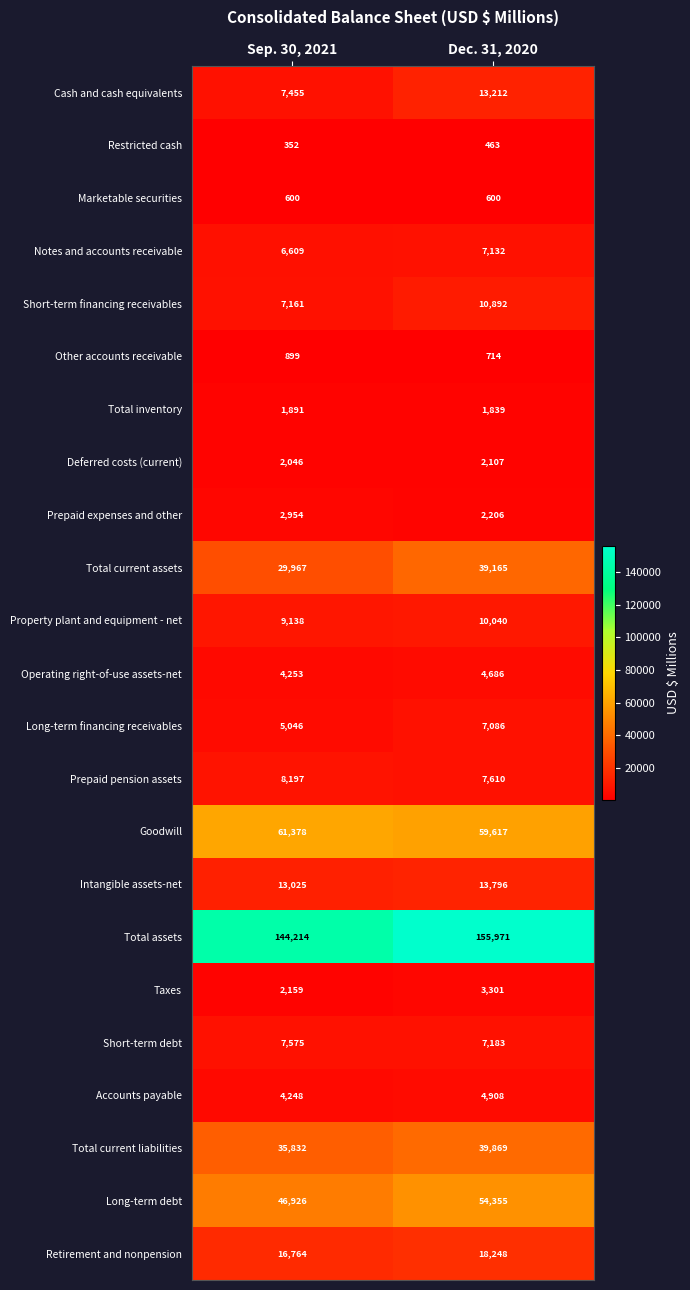

Rank the series at Dec. 31, 2020 from highest to lowest value.

Total assets, Goodwill, Long-term debt, Total current liabilities, Total current assets, Retirement and nonpension, Intangible assets-net, Cash and cash equivalents, Short-term financing receivables, Property plant and equipment - net, Prepaid pension assets, Short-term debt, Notes and accounts receivable, Long-term financing receivables, Accounts payable, Operating right-of-use assets-net, Taxes, Prepaid expenses and other, Deferred costs (current), Total inventory, Other accounts receivable, Marketable securities, Restricted cash